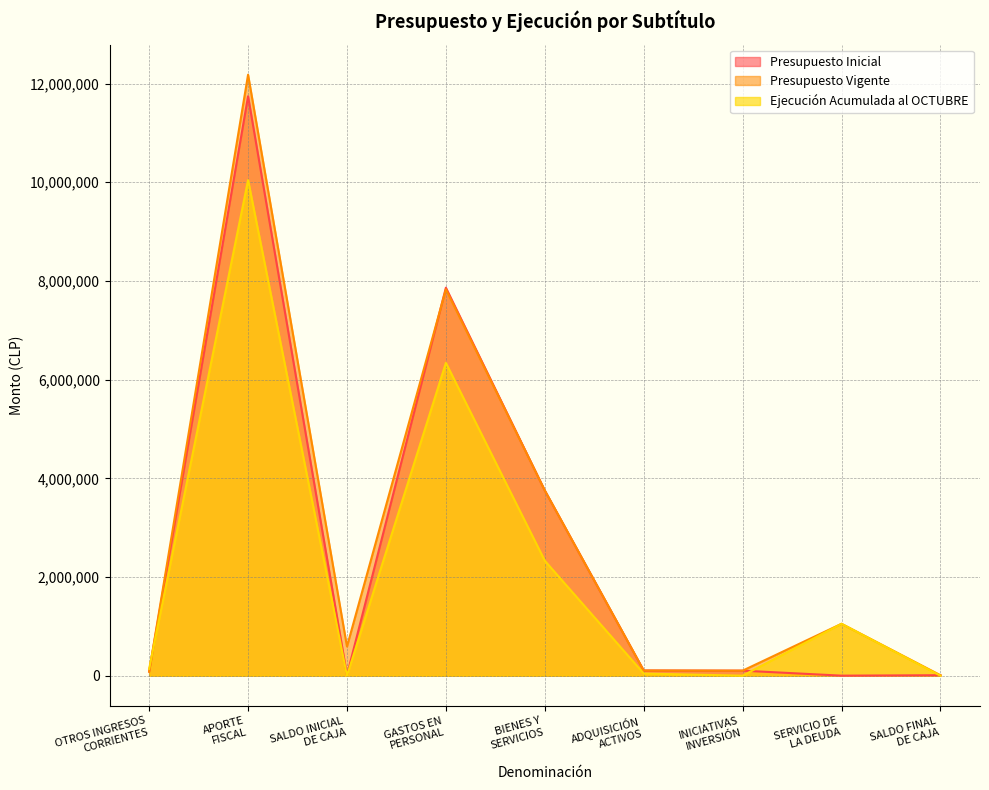

Which series has the largest total across all categories?

Presupuesto Vigente